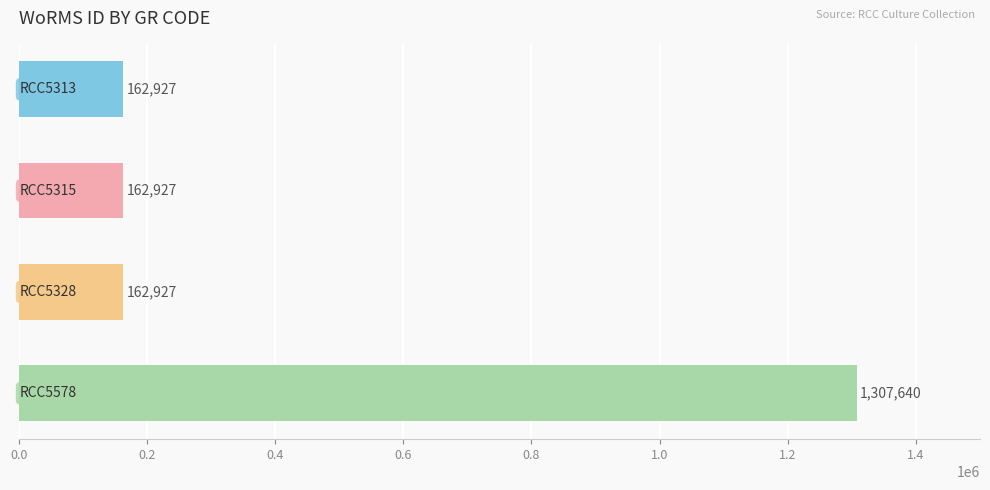

What is the greatest value displayed?

1307640